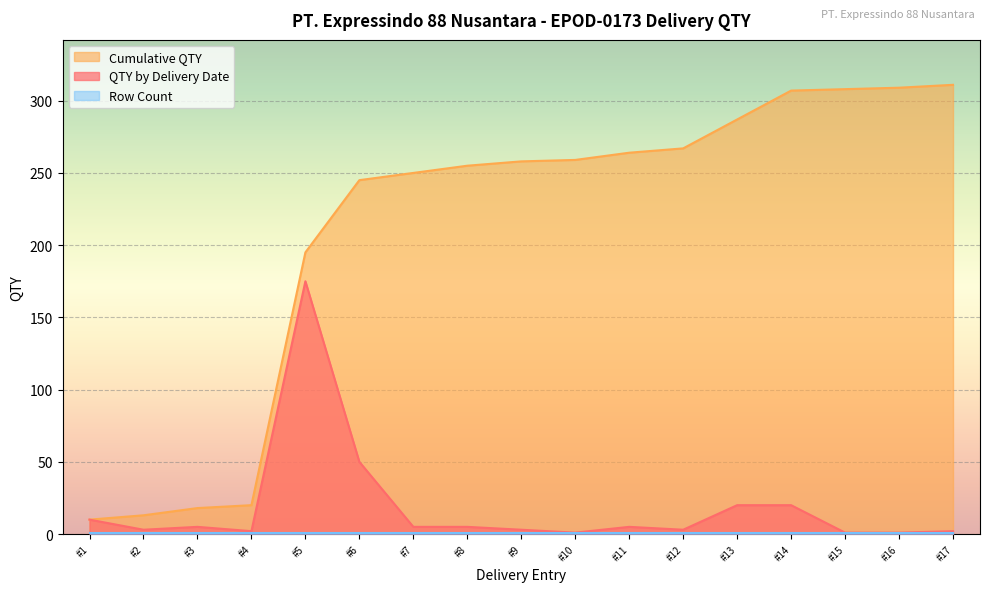

Which series has the largest range (max minus min)?

Cumulative QTY